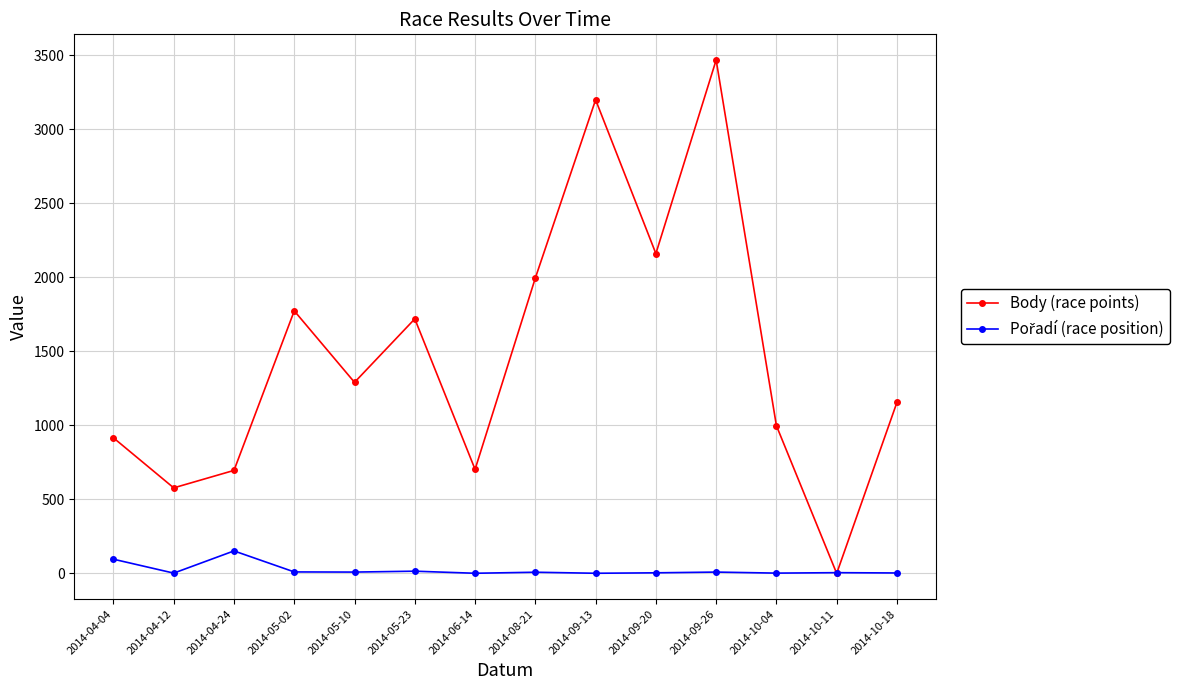

The value of Body (race points) at 2014-06-14 is 703. True or false?

True